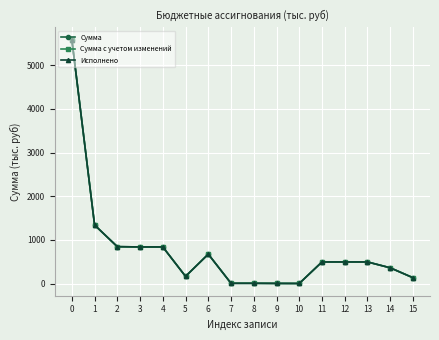

Does the chart have visible grid lines?

Yes